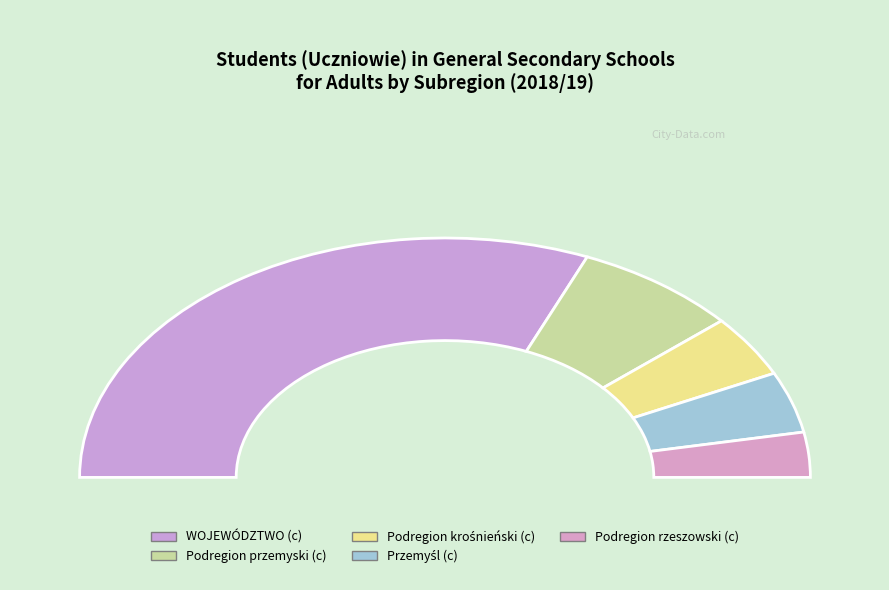

What is the total percentage of Przemyśl (c) and Podregion krośnieński (c)?

16.6%